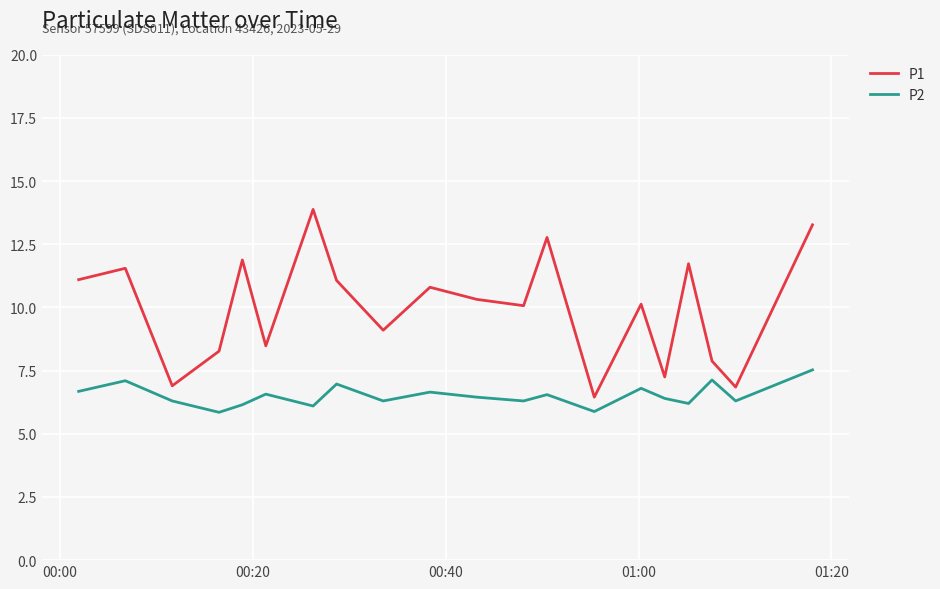

What is the difference between the maximum and minimum values in the P1 series?

7.4